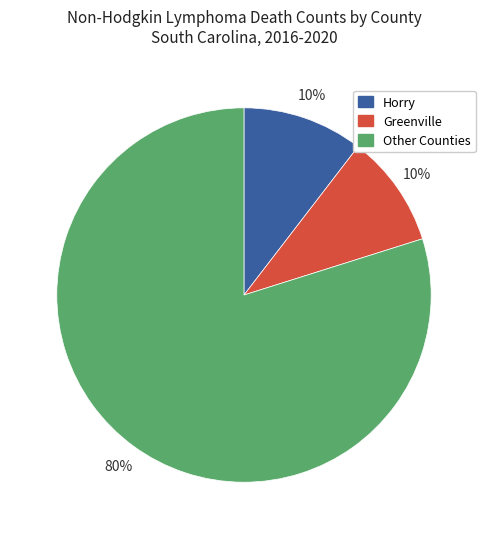

To the nearest percent, what is the average slice percentage?

33%